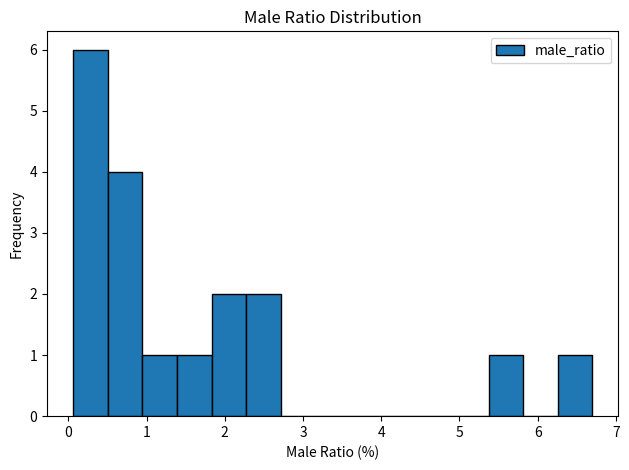

Reading left to right, transcribe this chart: for each bar, give the range it covers on the x-axis and its height. Neither the bar edges nor the heights are printed on the chart, so give them approximately, as read against the axes.

0.1 to 0.5: 6
0.5 to 0.9: 4
0.9 to 1.4: 1
1.4 to 1.8: 1
1.8 to 2.3: 2
2.3 to 2.7: 2
2.7 to 3.2: 0
3.2 to 3.6: 0
3.6 to 4.0: 0
4.0 to 4.5: 0
4.5 to 4.9: 0
4.9 to 5.4: 0
5.4 to 5.8: 1
5.8 to 6.3: 0
6.3 to 6.7: 1